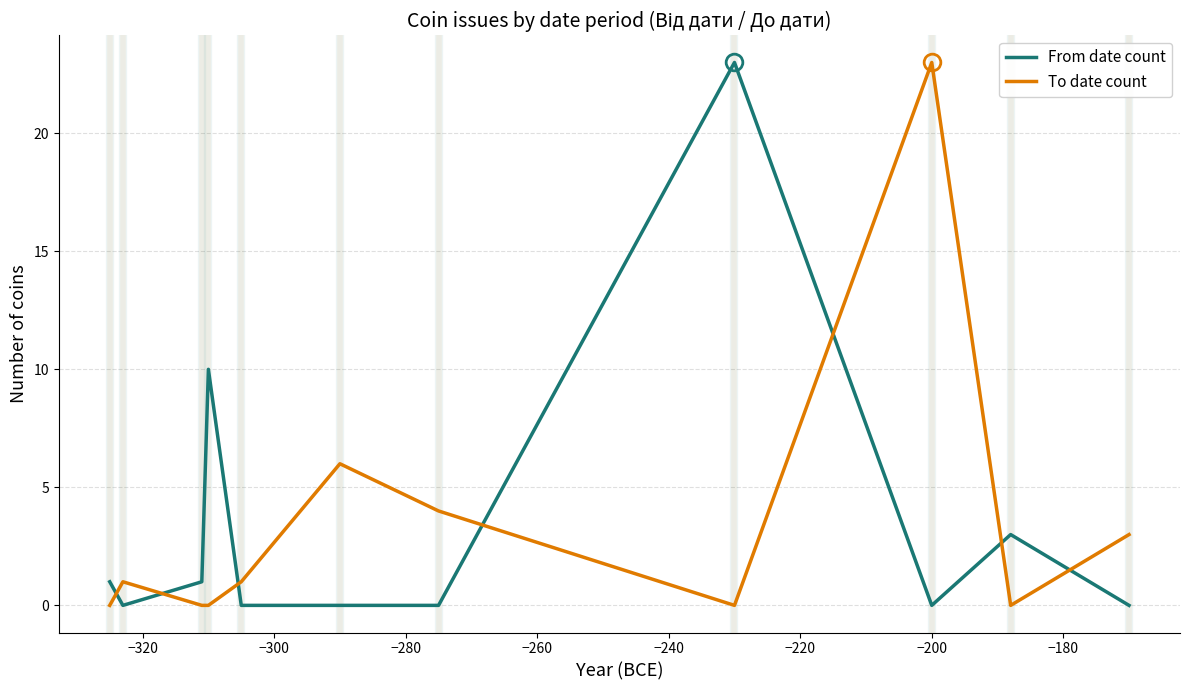

What is the maximum value shown in the chart?

23